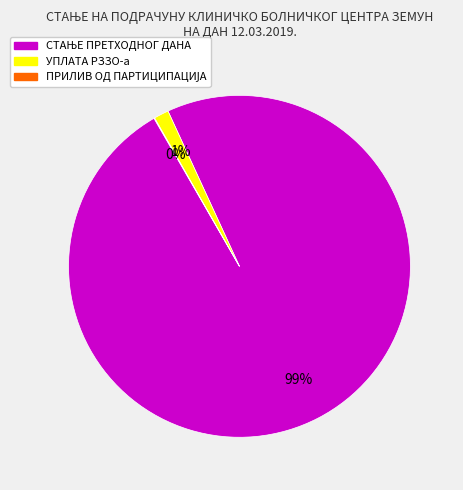

To the nearest percent, what is the average slice percentage?

33%